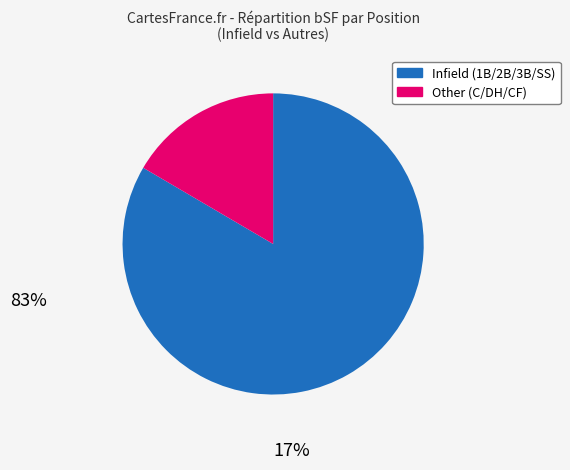

Is there any slice that represents more than half of the pie?

Yes